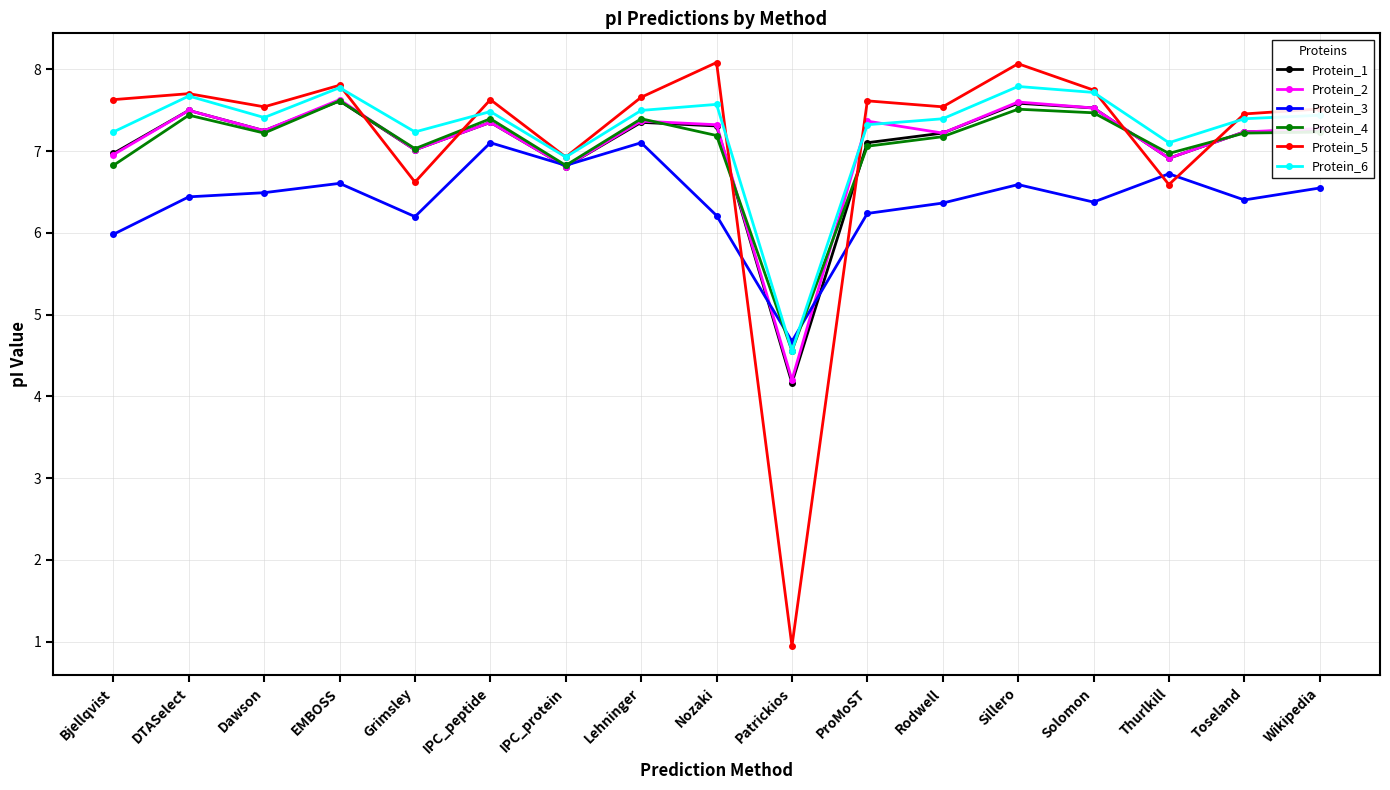

How many categories are shown in the chart?

17